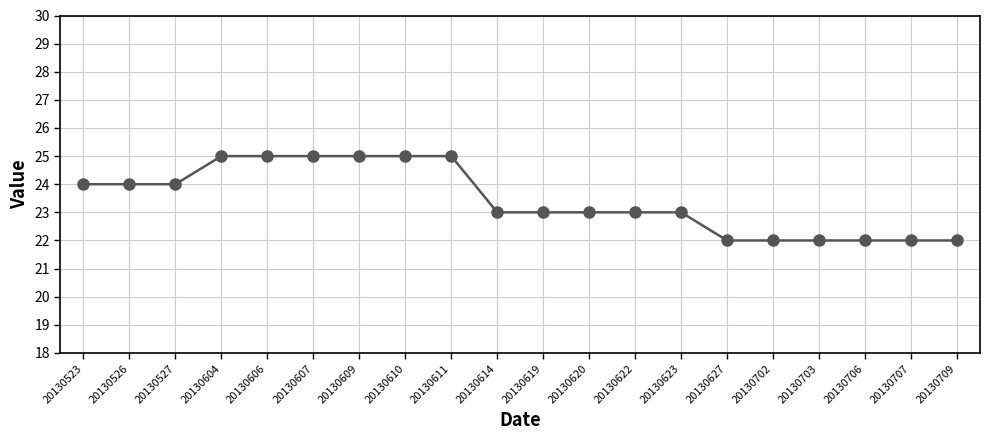

What is the average value?

23